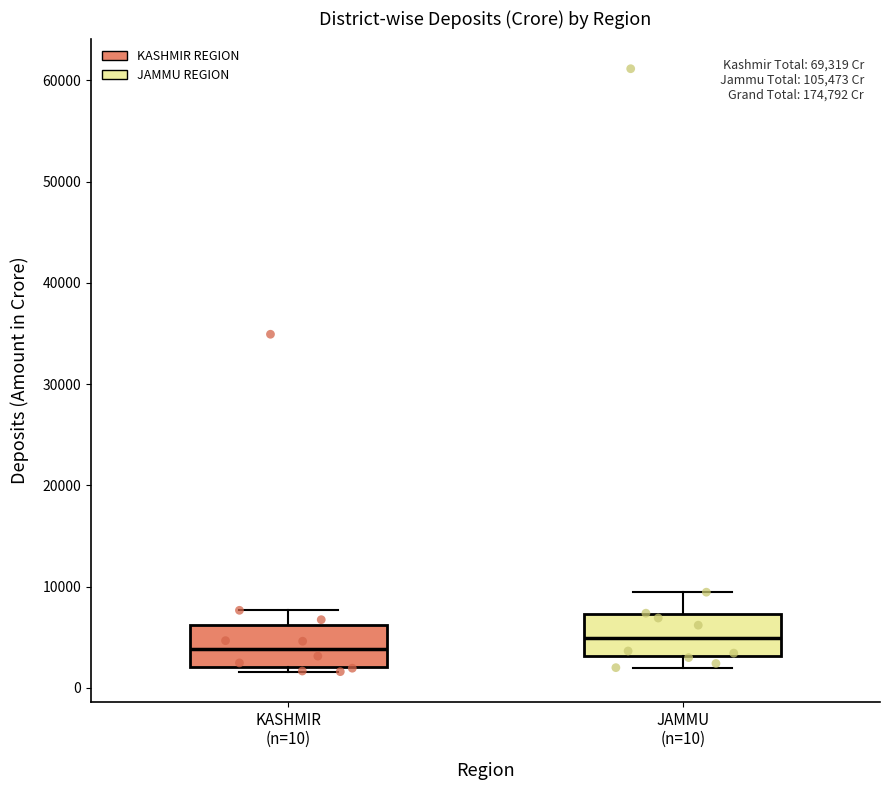

Which box's median line is the highest?

JAMMU (n=10)